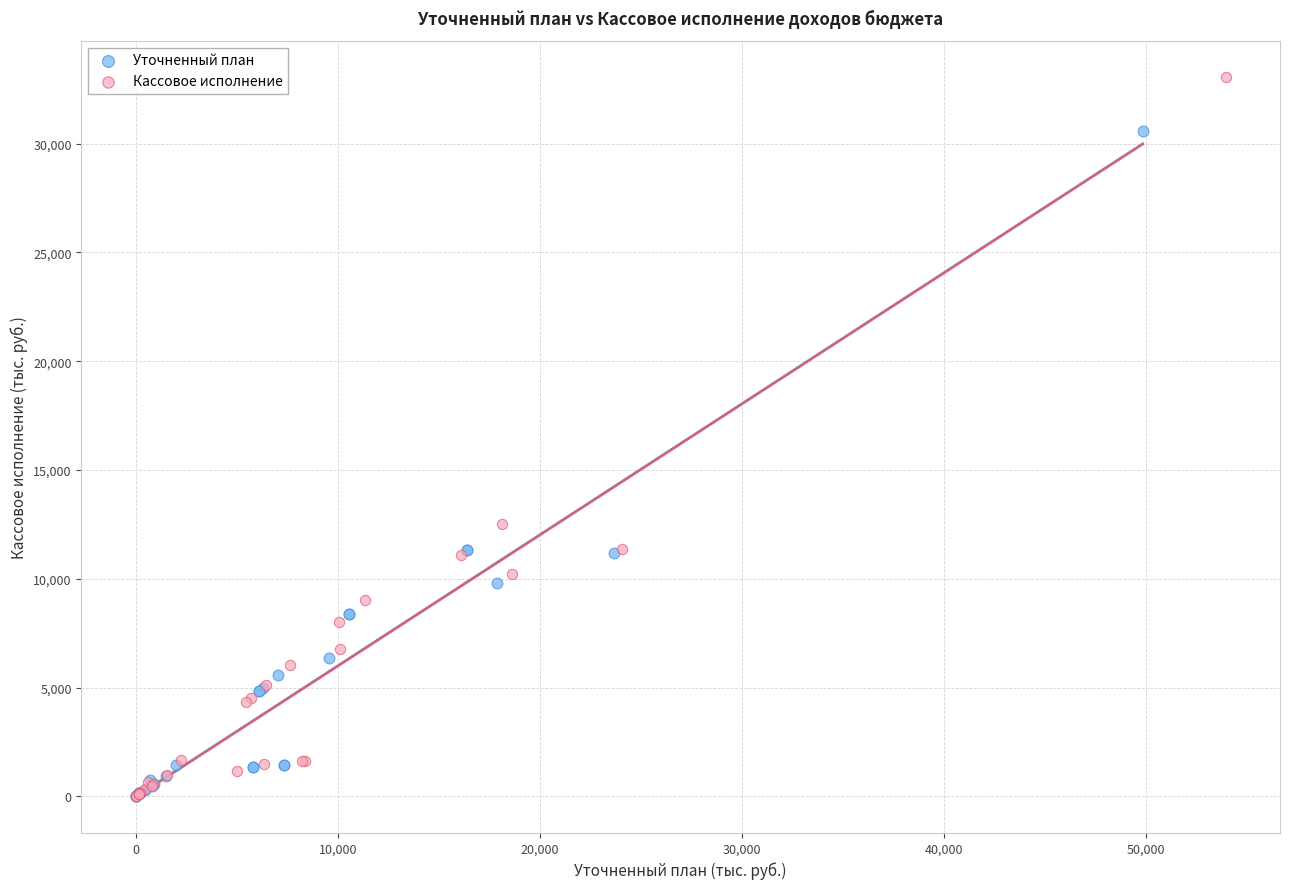

What are all the series names shown in the legend?

Уточненный план, Кассовое исполнение